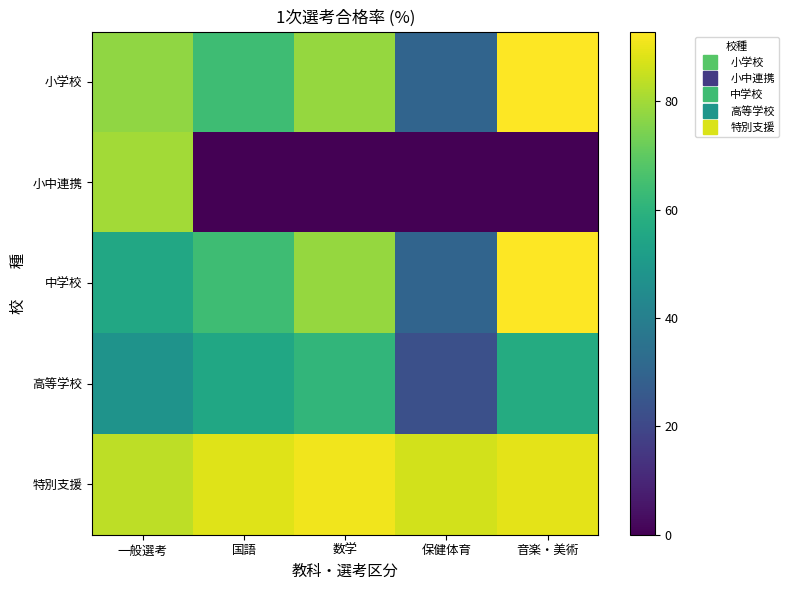

Reading right to left, extract all data points from this chart.

小学校: 音楽・美術=92.9	保健体育=29.9	数学=78.3	国語=64.1	一般選考=77.6
小中連携: 音楽・美術=0.0	保健体育=0.0	数学=0.0	国語=0.0	一般選考=80.0
中学校: 音楽・美術=92.9	保健体育=29.9	数学=78.3	国語=64.1	一般選考=55.6
高等学校: 音楽・美術=57.1	保健体育=22.7	数学=61.0	国語=55.3	一般選考=47.6
特別支援: 音楽・美術=88.9	保健体育=86.7	数学=90.9	国語=88.2	一般選考=83.8